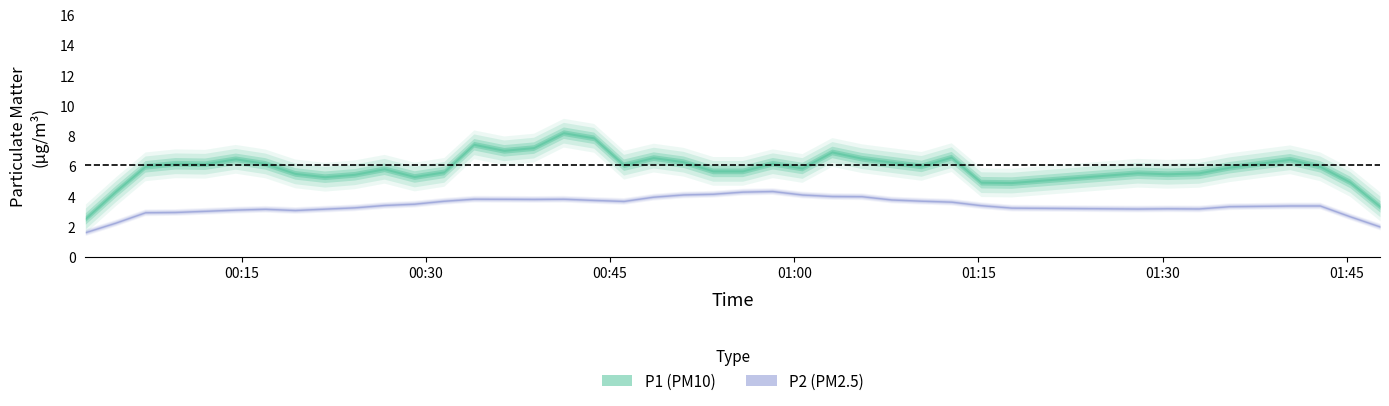

What is the spread (max minus min) of values at 35?

1.6